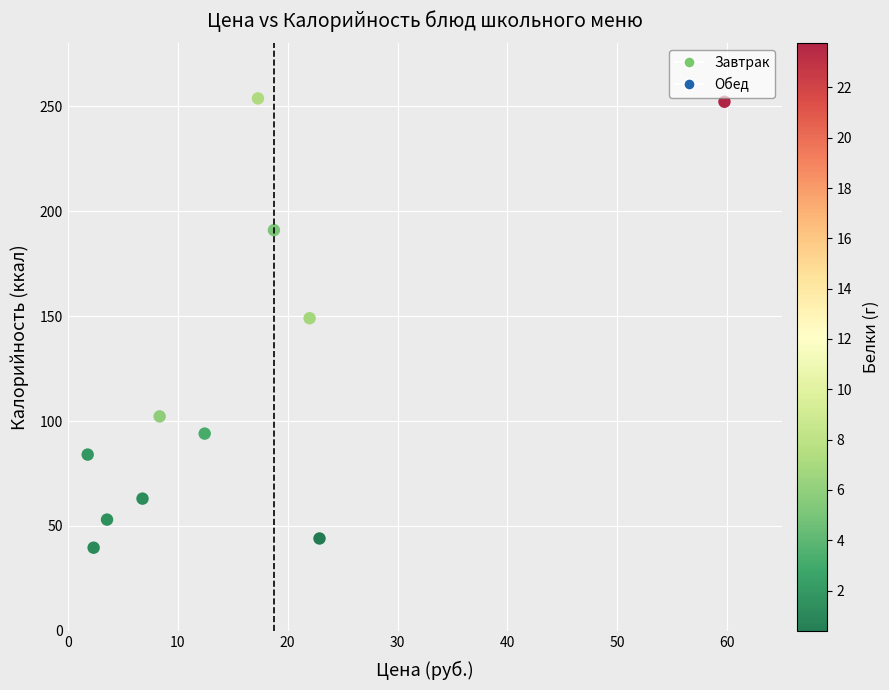

What Y value in the scatter plot is closest to 146?

149.0